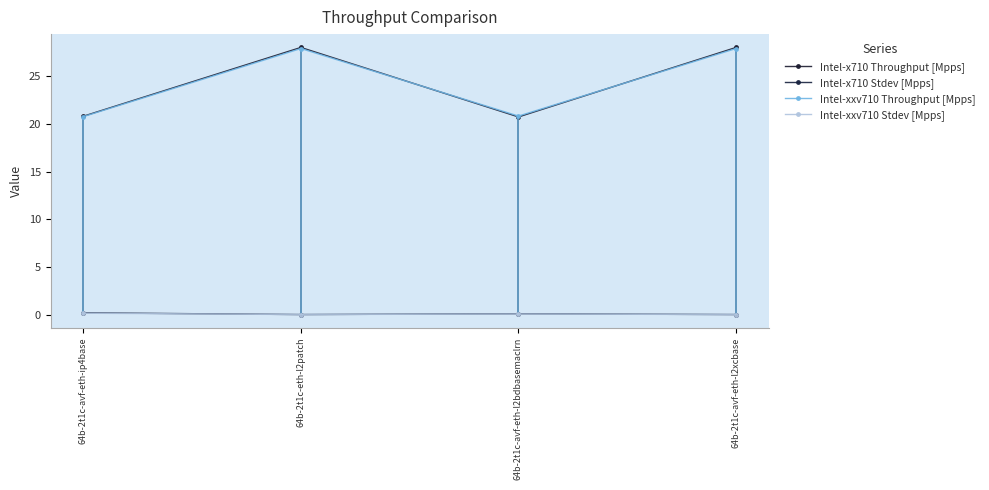

What is the approximate value of Intel-x710 Stdev [Mpps] at 64b-2t1c-avf-eth-l2bdbasemaclrn?

0.1